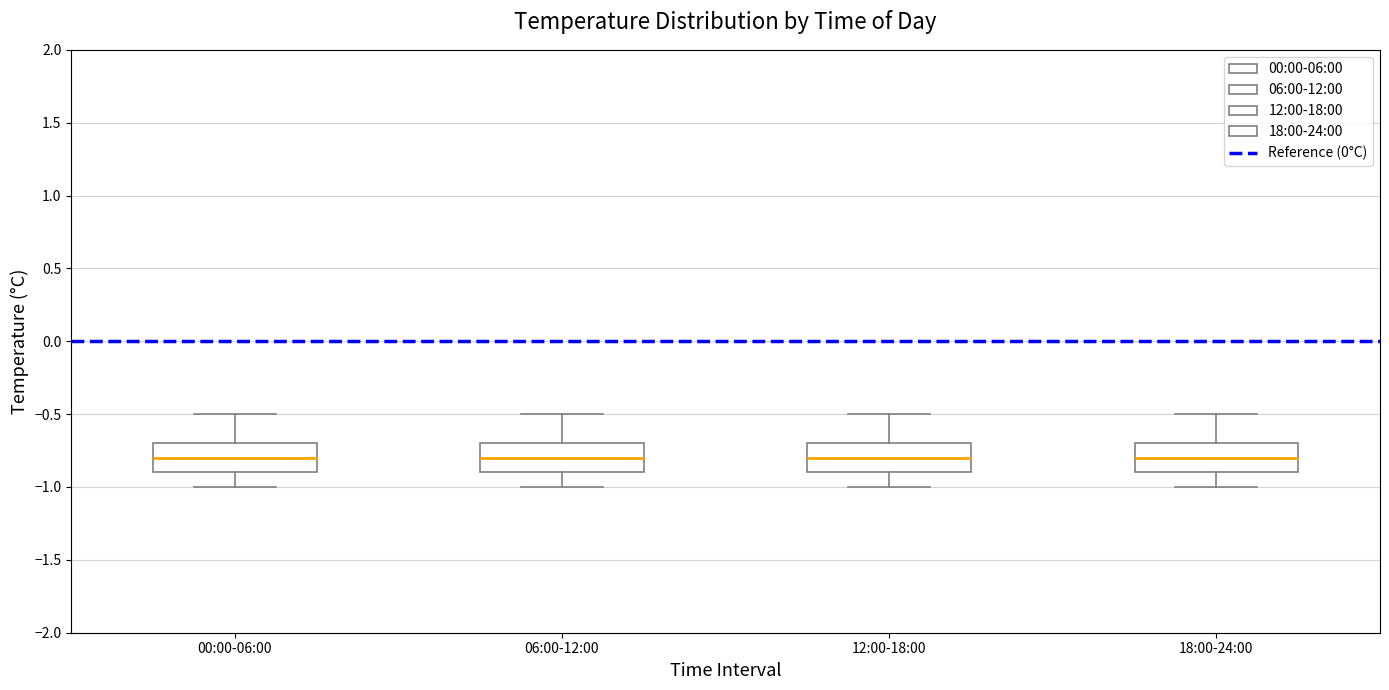

Reading left to right, read every box against the y-axis: the position of its median line, the range the box covers, and the ends of its whiskers. The values are not printed on the chart, so give them approximately, as read against the axis.

00:00-06:00: median -0.8, box -0.9 to -0.7, whiskers -1.0 to -0.5
06:00-12:00: median -0.8, box -0.9 to -0.7, whiskers -1.0 to -0.5
12:00-18:00: median -0.8, box -0.9 to -0.7, whiskers -1.0 to -0.5
18:00-24:00: median -0.8, box -0.9 to -0.7, whiskers -1.0 to -0.5